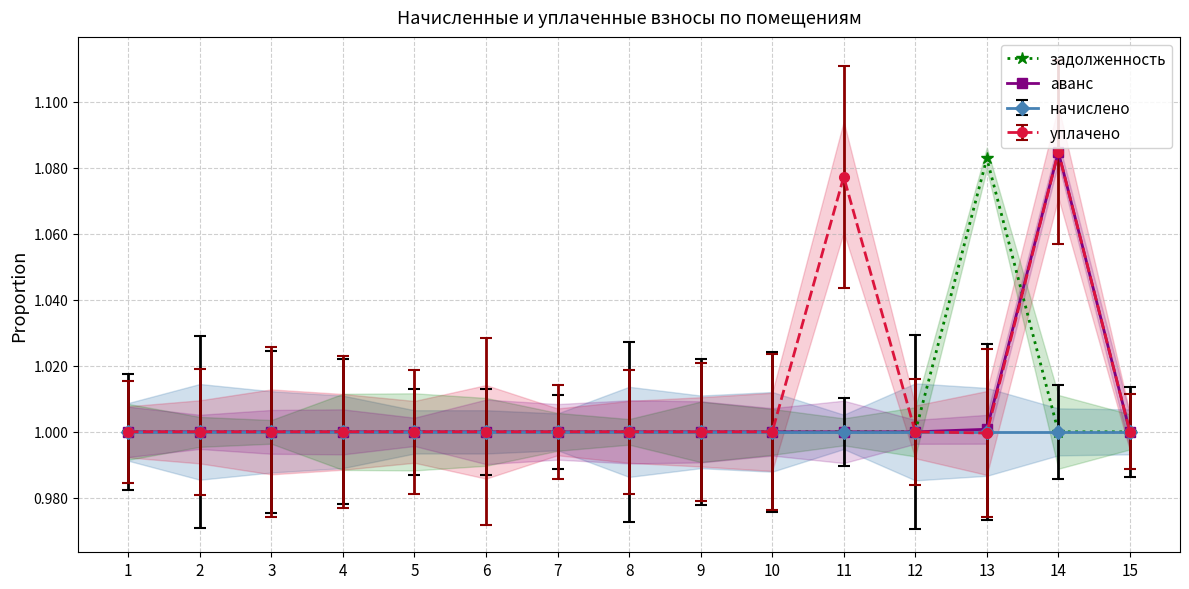

At which label does аванс reach its peak?

14